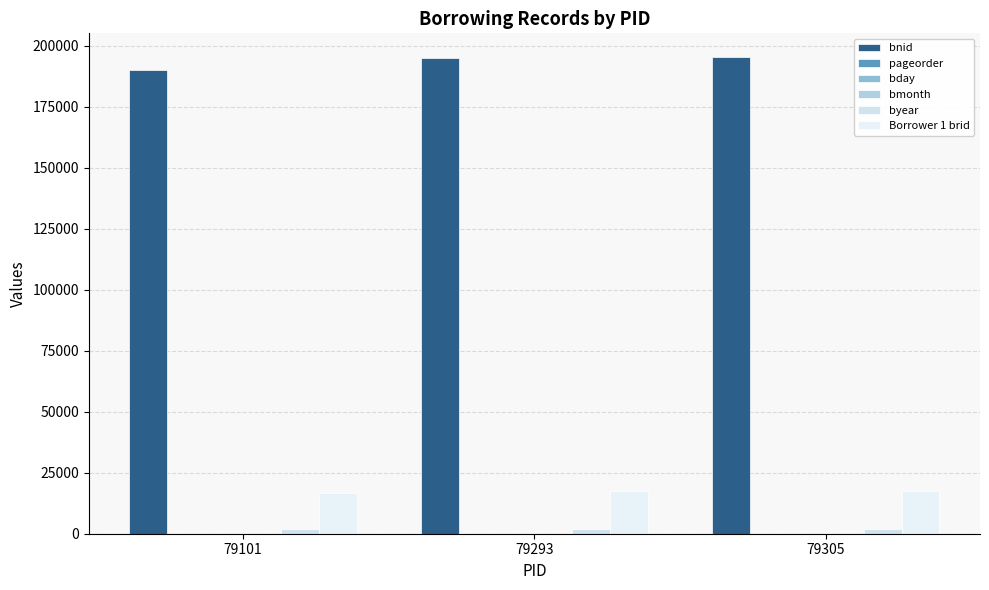

How many groups of bars are there?

3